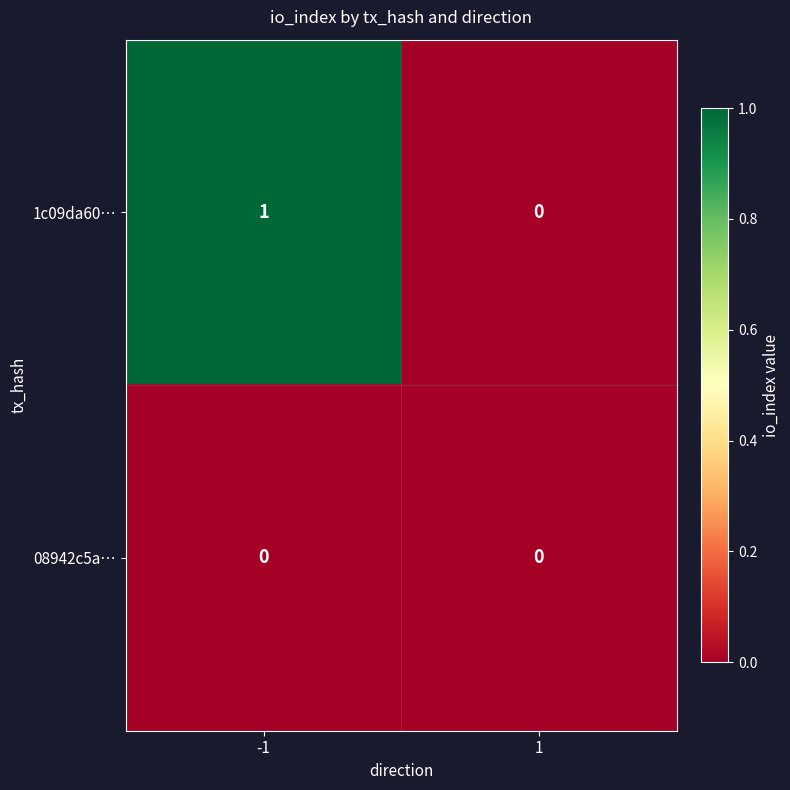

Reading left to right, list all the values displayed in this chart.

1c09da60…: -1=1	1=0
08942c5a…: -1=0	1=0